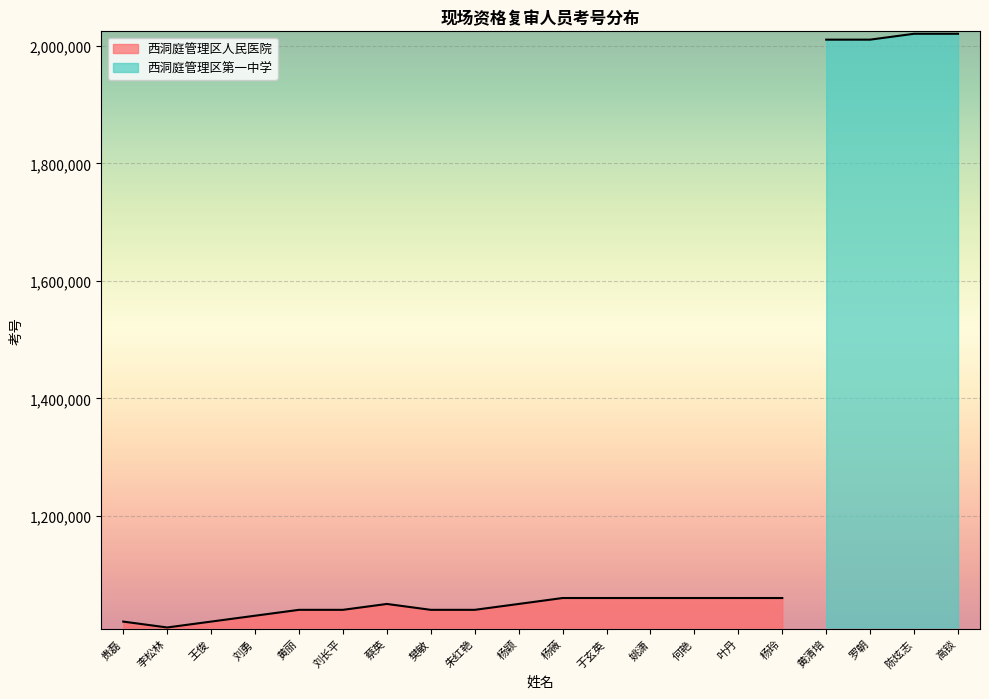

What is the change in value from 王俊 to 陈炫志?

+1000425